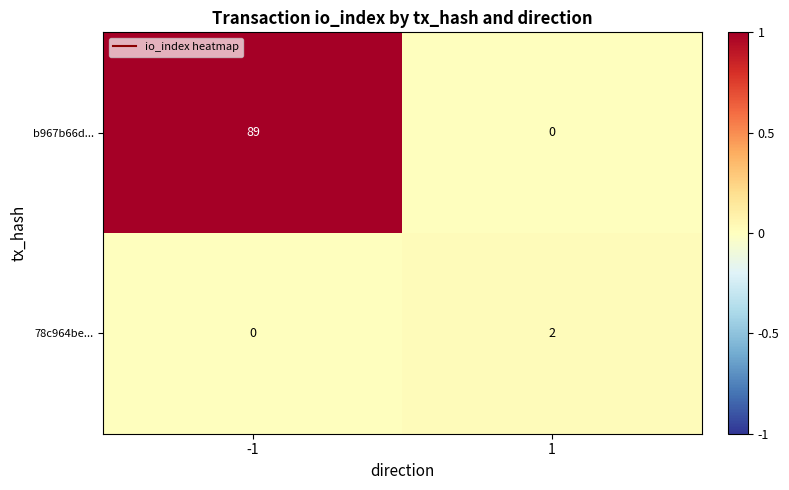

Which series has the largest range (max minus min)?

b967b66d...